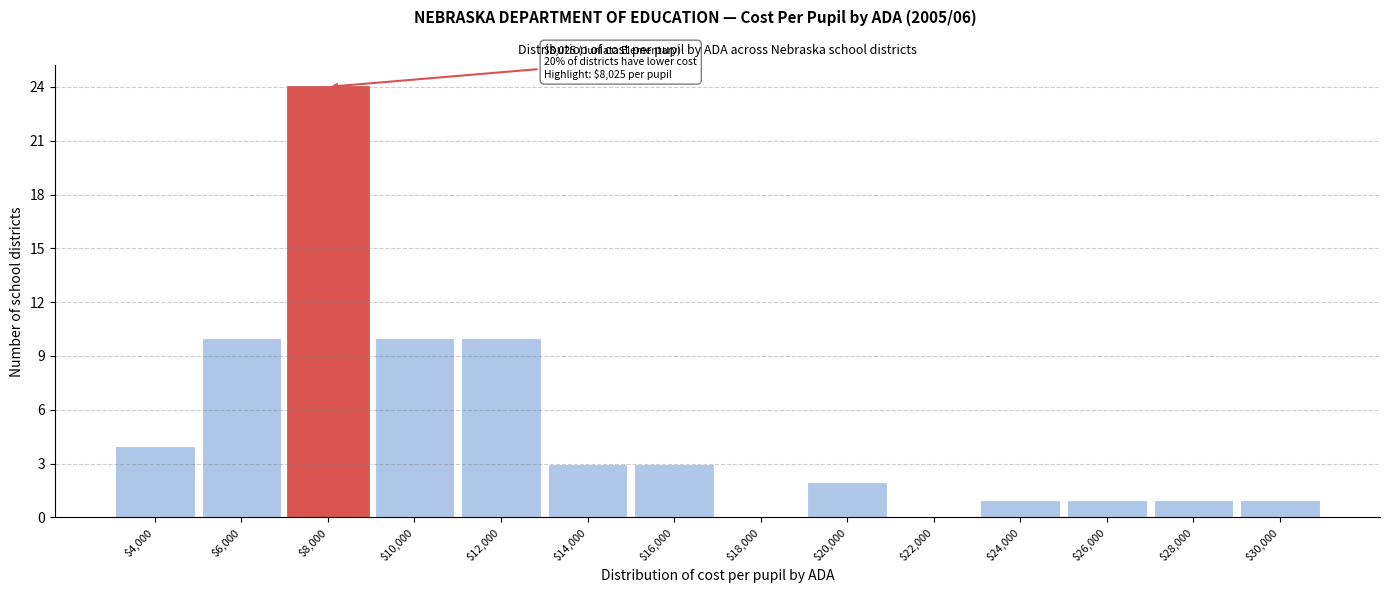

The chart shows a value of 3 at $14,000. True or false?

True